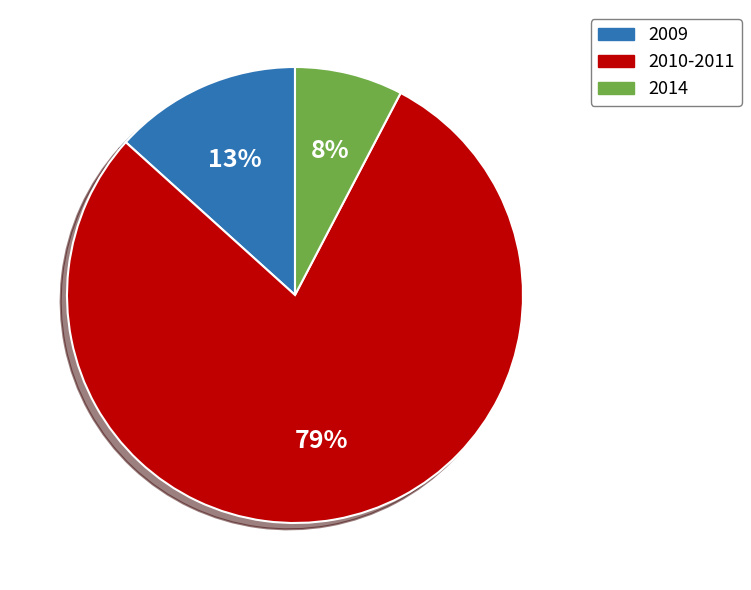

Rank the categories by value from lowest to highest.

2014, 2009, 2010-2011